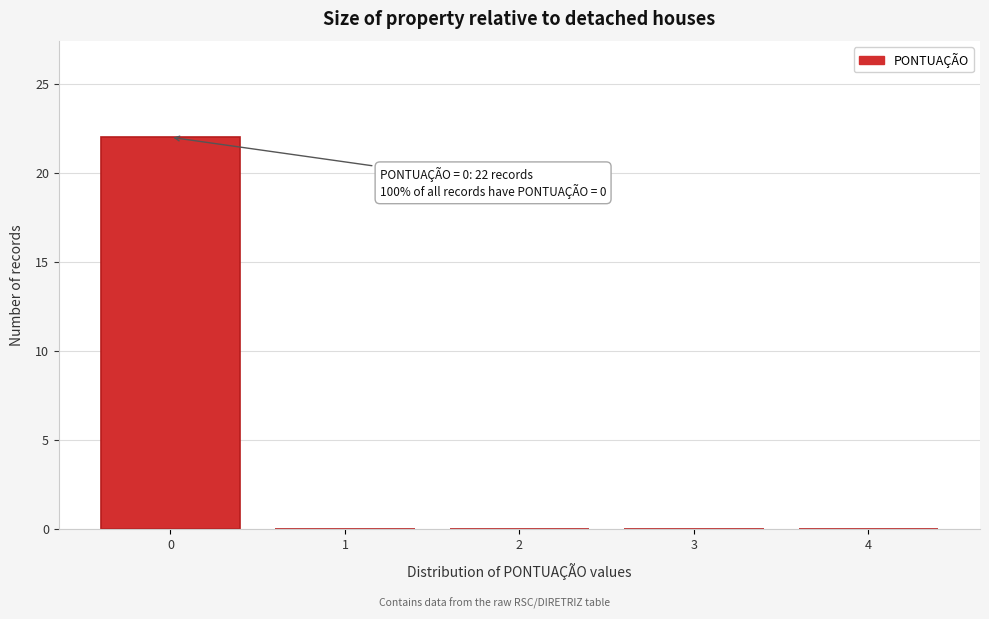

Over which range of the x-axis is the bar tallest?

-0.5 to 0.5